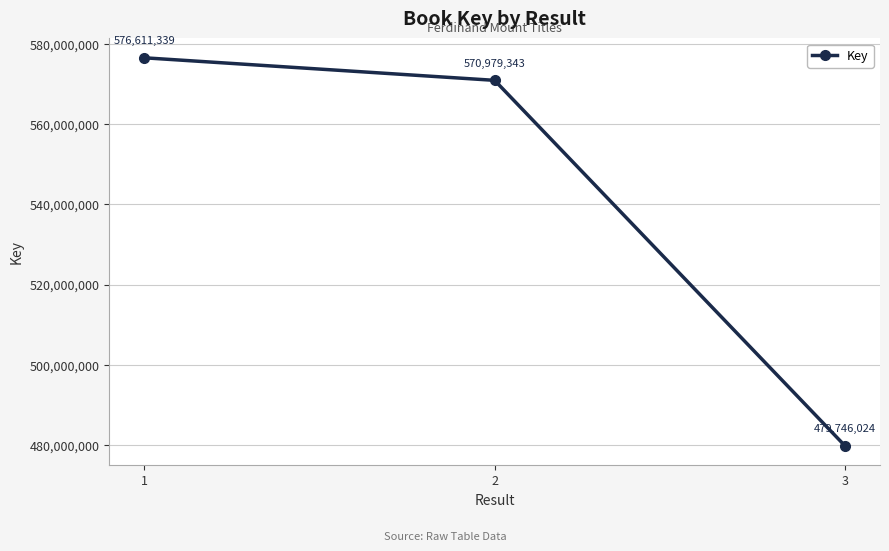

What is the ratio of the value at 1 to the value at 3?

1.2